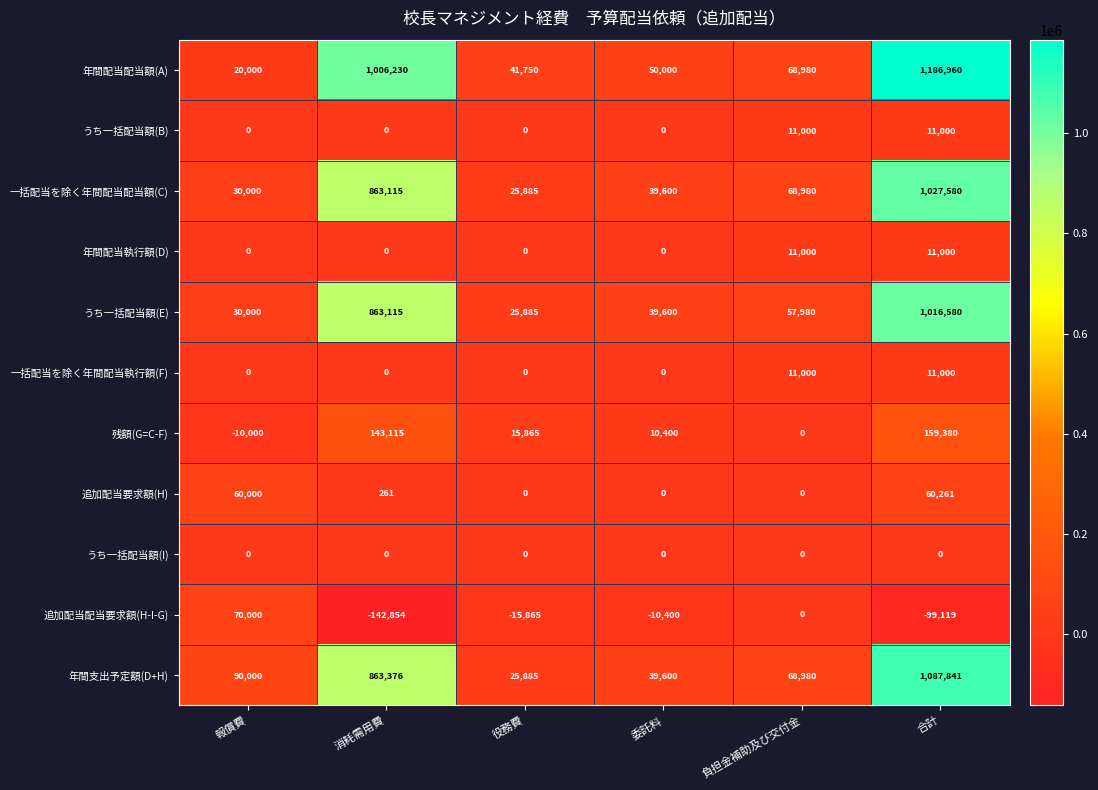

How many categories are shown in the chart?

6